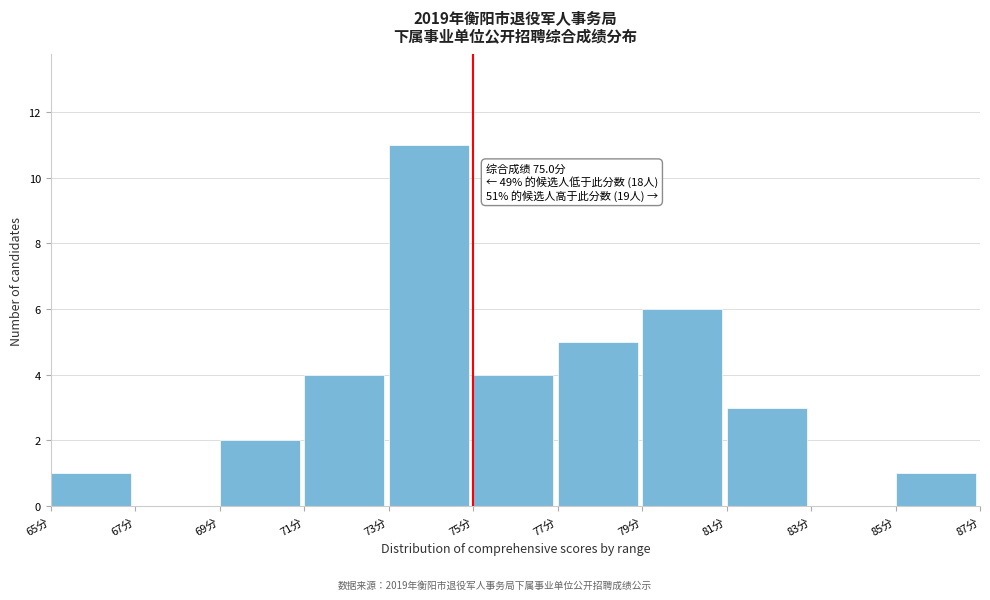

Which range on the x-axis has the tallest bar?

73 to 75